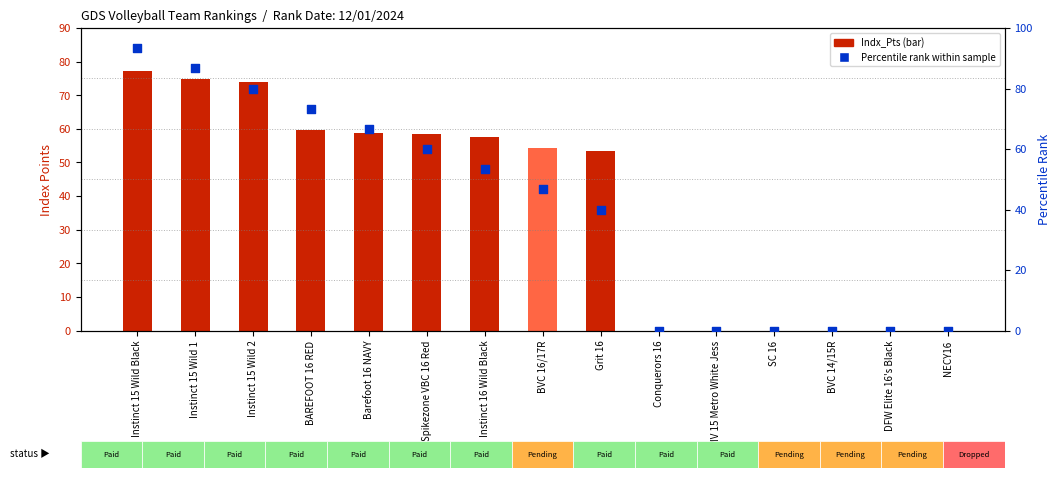

Is the value of Indx_Pts (bar) at Barefoot 16 NAVY greater than the value of Percentile rank within sample at Instinct 16 Wild Black?

Yes